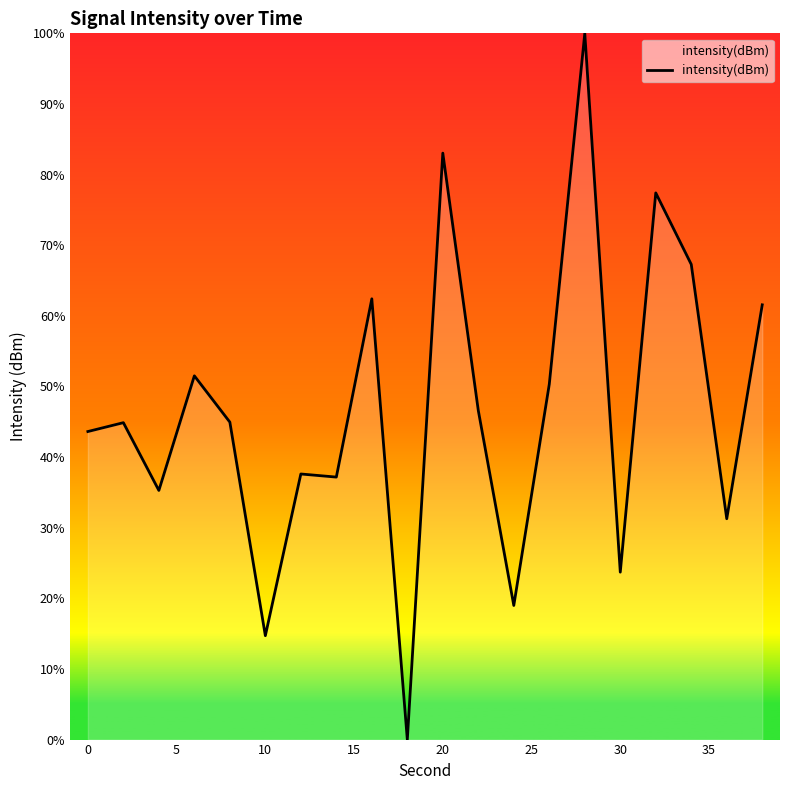

Count the number of data series in this chart.

1